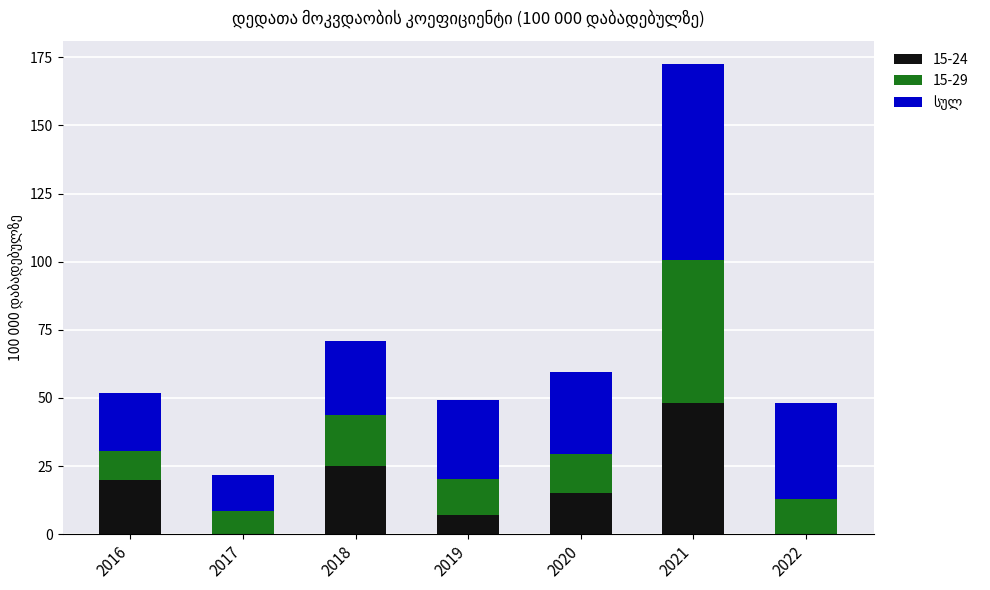

What is the sum of the 15-24 values at 2020 and 2019?

22.1